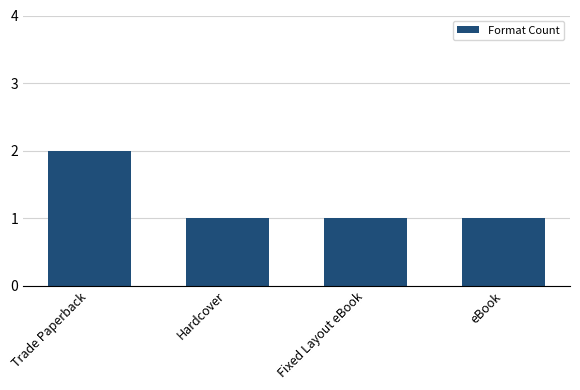

What is the ratio of the value at eBook to the value at Trade Paperback?

0.5